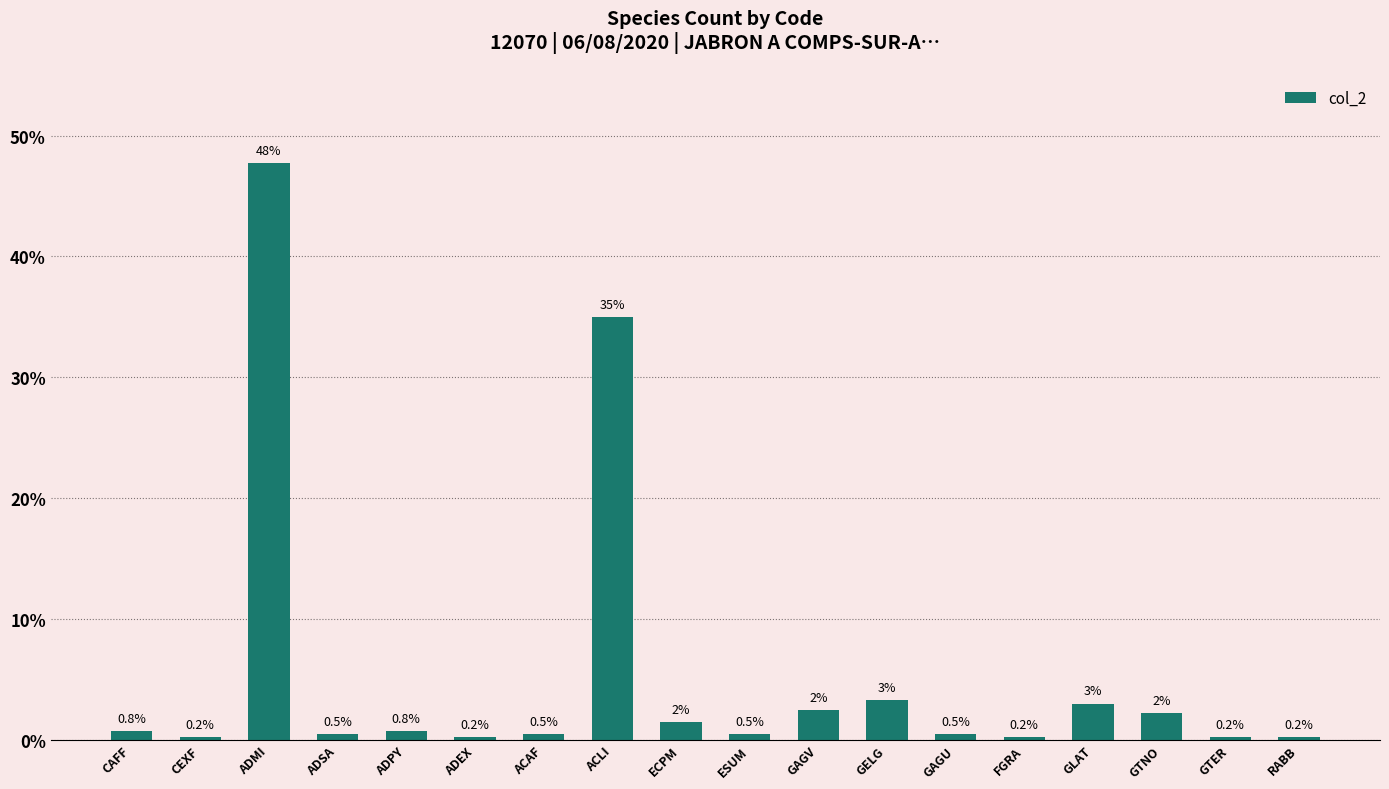

Which category has the highest value across all series?

ADMI